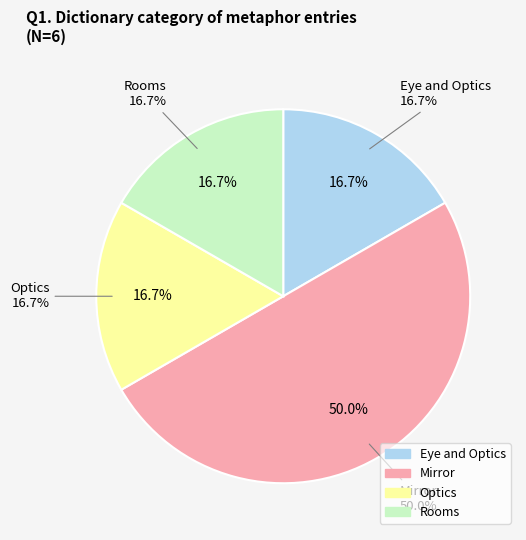

Does any single category account for the majority?

No